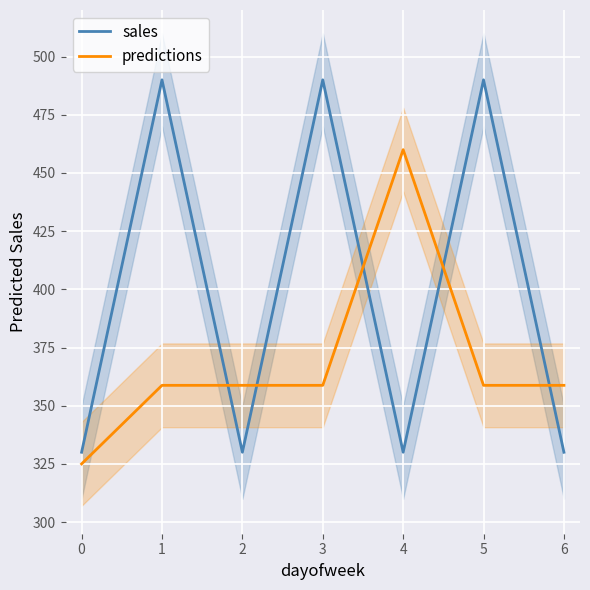

Between 2 and 4, which series saw the biggest shift?

predictions